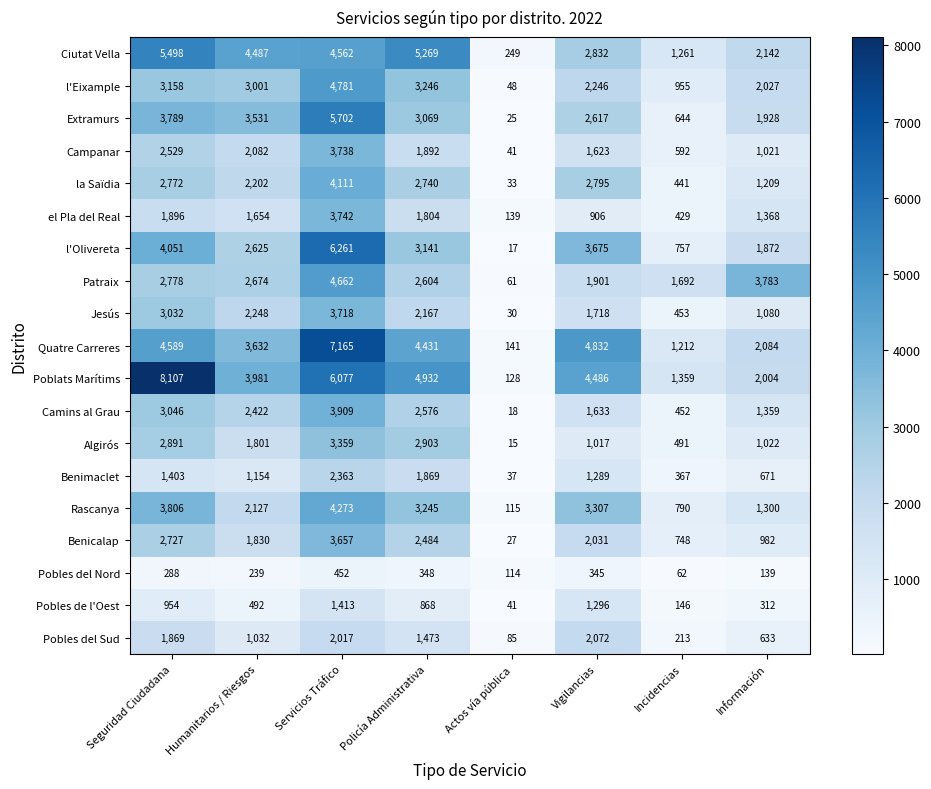

What is the greatest value displayed?

8107